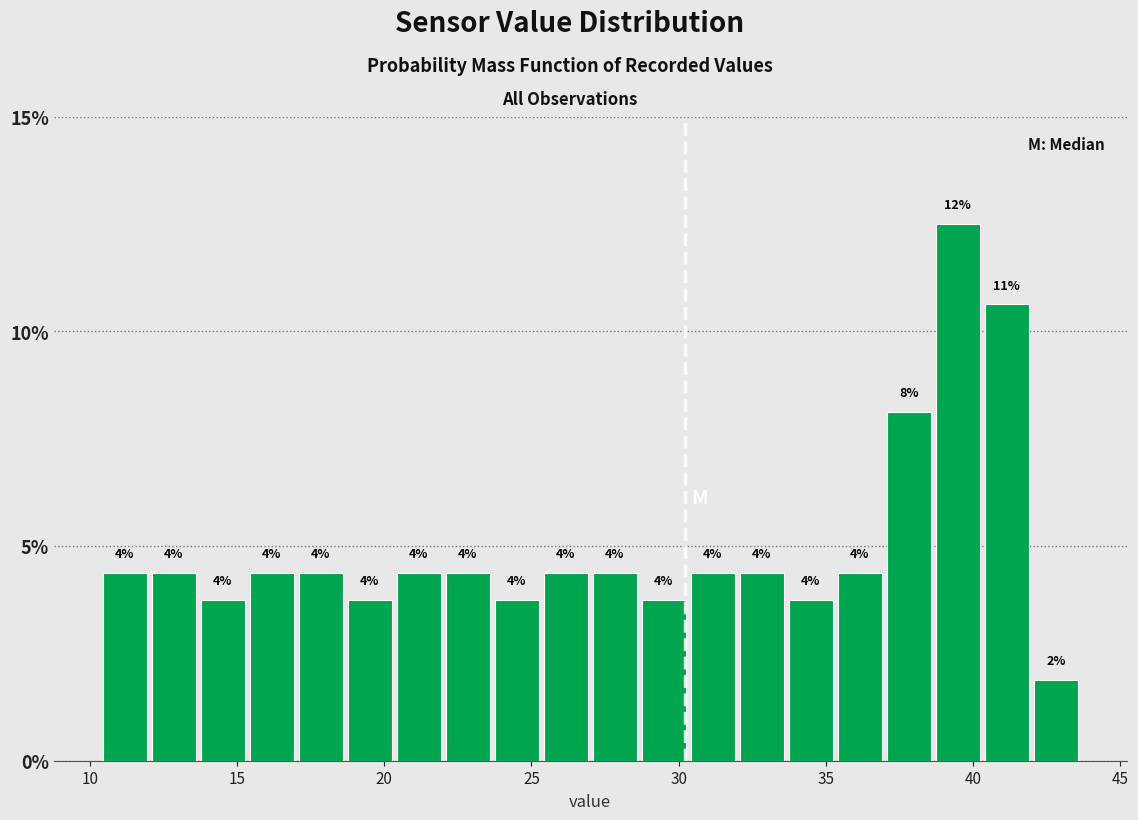

Read against the x-axis, roughly where is the centre of the tallest bar?

39.5